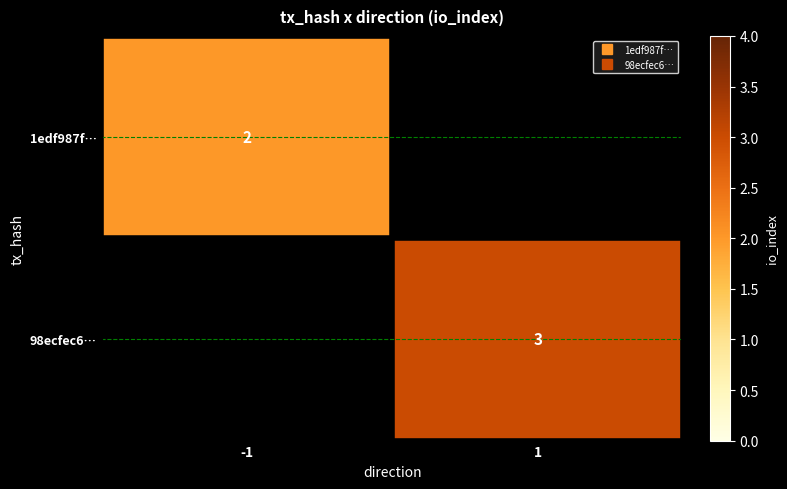

True or false: 1edf987f… has a value of 0 at -1.

False